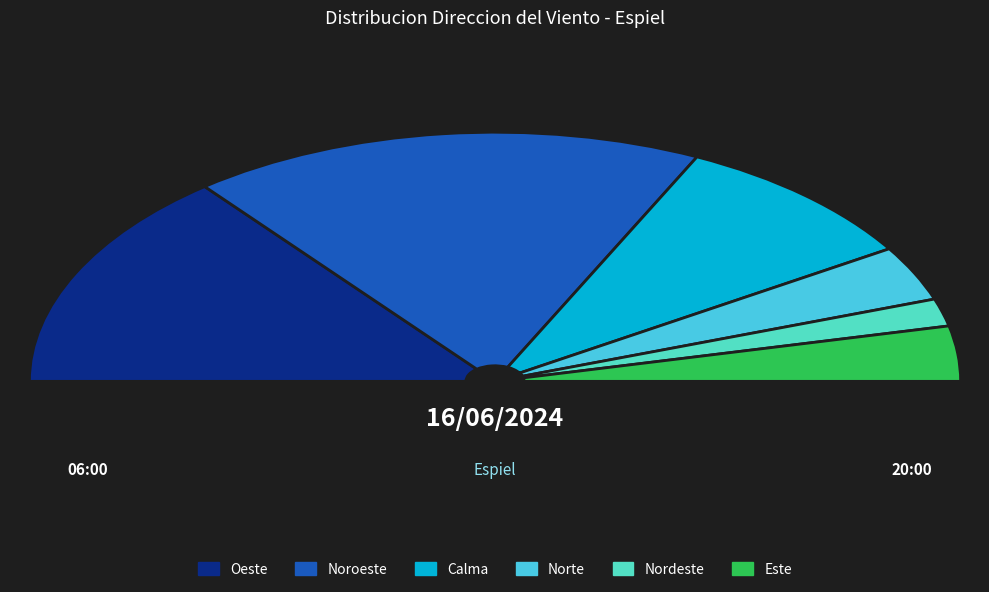

What is the ratio of the value at Oeste to the value at Nordeste?

8.0